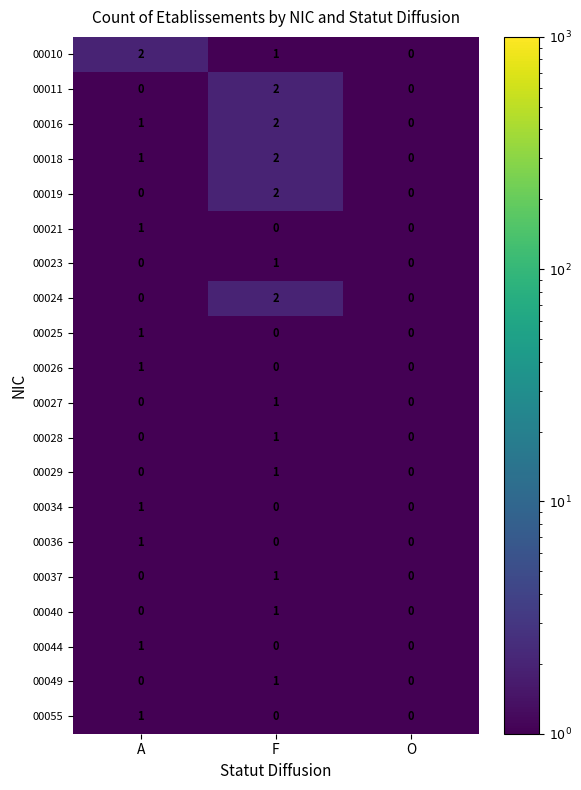

The 00023 series shows 1 at F. True or false?

True